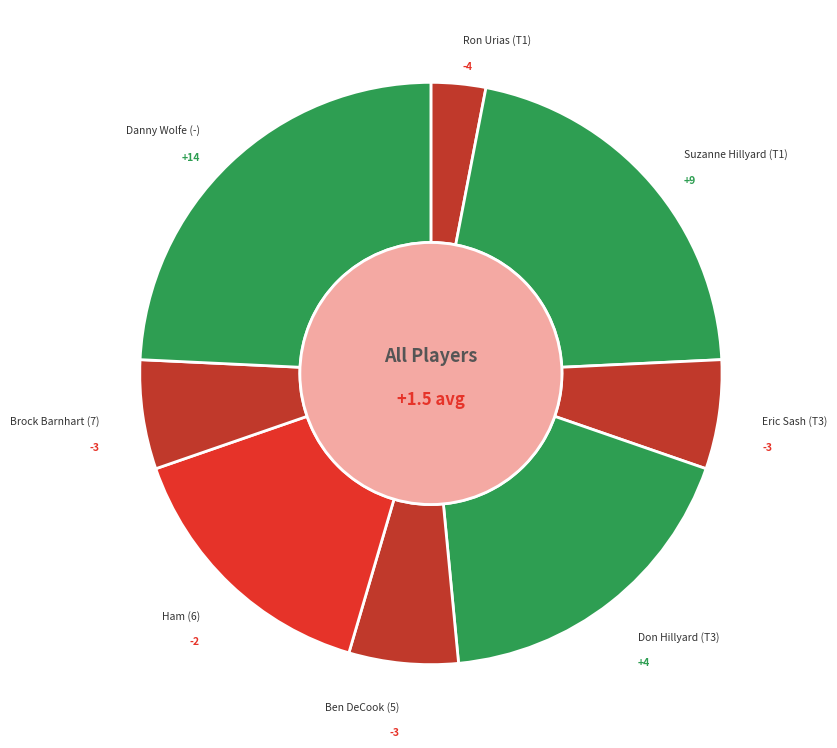

Is the sum of Don Hillyard (T3) and Brock Barnhart (7) greater than half?

No